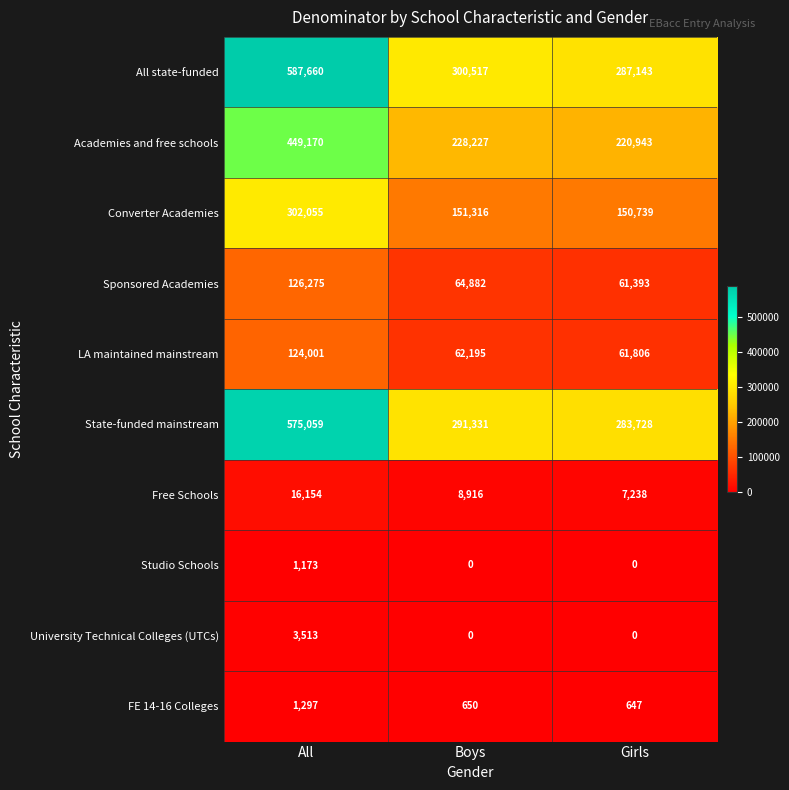

Reading left to right, transcribe all the data shown in this chart.

All state-funded: All=587660	Boys=300517	Girls=287143
Academies and free schools: All=449170	Boys=228227	Girls=220943
Converter Academies: All=302055	Boys=151316	Girls=150739
Sponsored Academies: All=126275	Boys=64882	Girls=61393
LA maintained mainstream: All=124001	Boys=62195	Girls=61806
State-funded mainstream: All=575059	Boys=291331	Girls=283728
Free Schools: All=16154	Boys=8916	Girls=7238
Studio Schools: All=1173	Boys=0	Girls=0
University Technical Colleges (UTCs): All=3513	Boys=0	Girls=0
FE 14-16 Colleges: All=1297	Boys=650	Girls=647